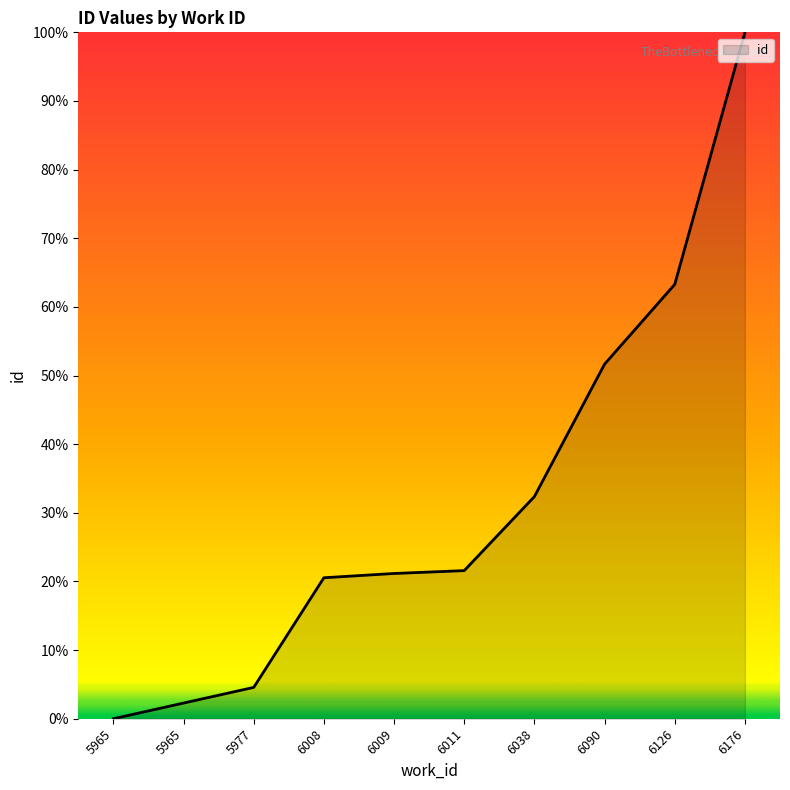

Does the chart display data point markers on the line(s)?

No